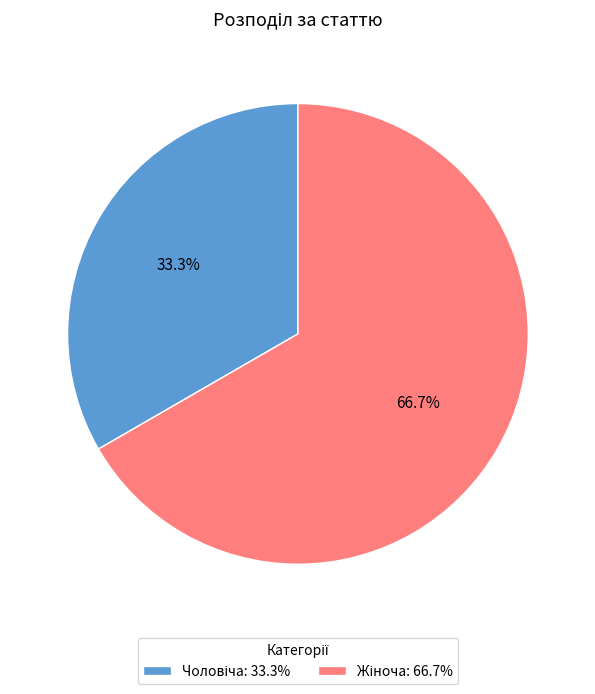

Is there any slice that represents more than half of the pie?

Yes